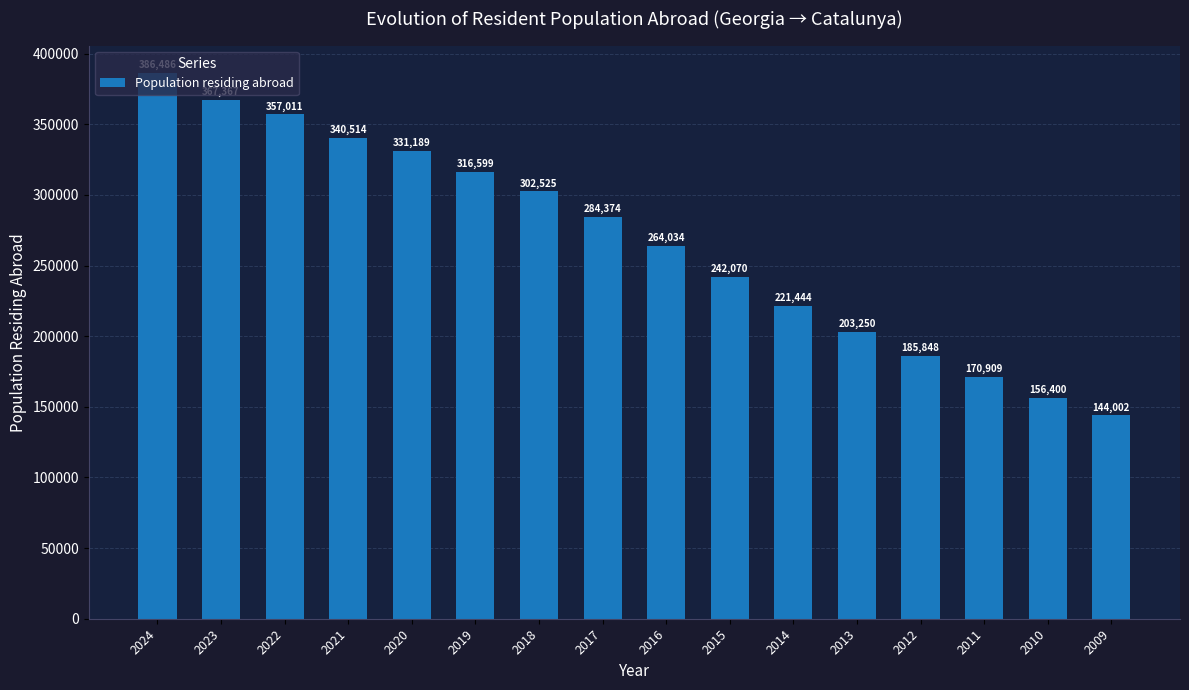

At which category does the chart reach its minimum across all series?

2009